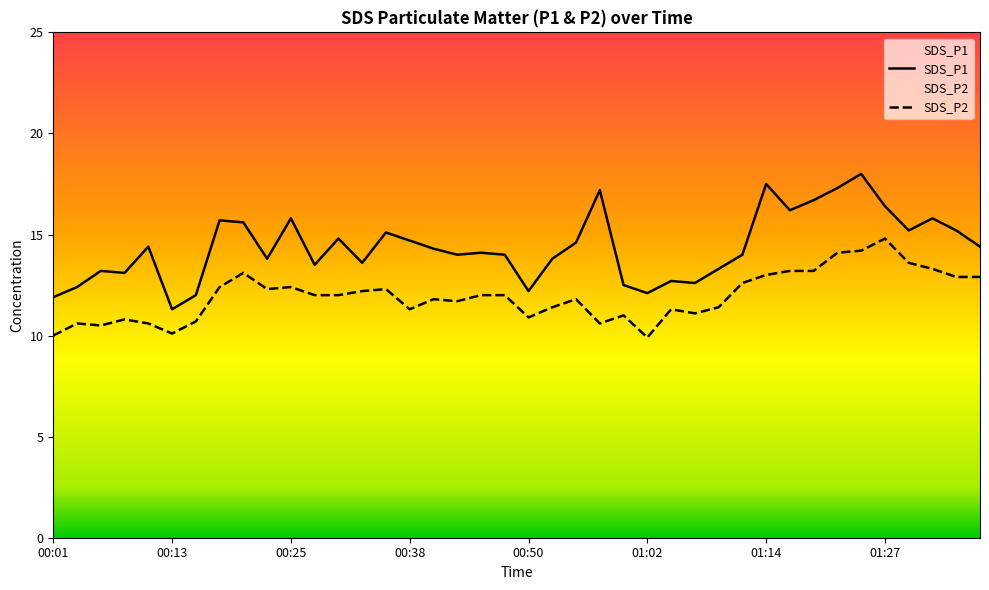

Which category has the highest value in the SDS_P1 series?

01:24